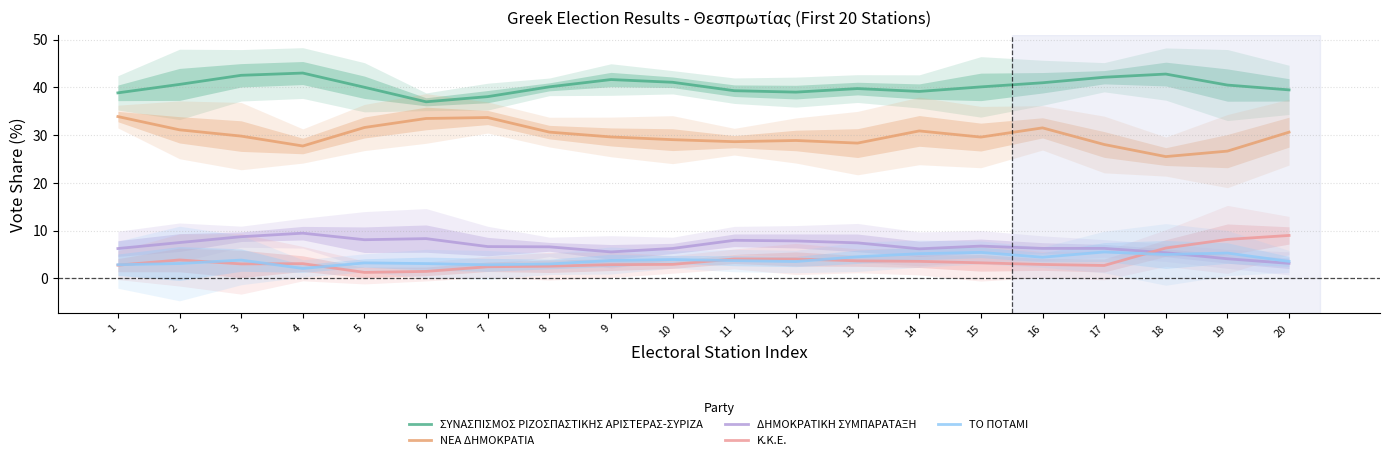

Which series ends up on top after the final intersection of ΤΟ ΠΟΤΑΜΙ and ΔΗΜΟΚΡΑΤΙΚΗ ΣΥΜΠΑΡΑΤΑΞΗ?

ΤΟ ΠΟΤΑΜΙ